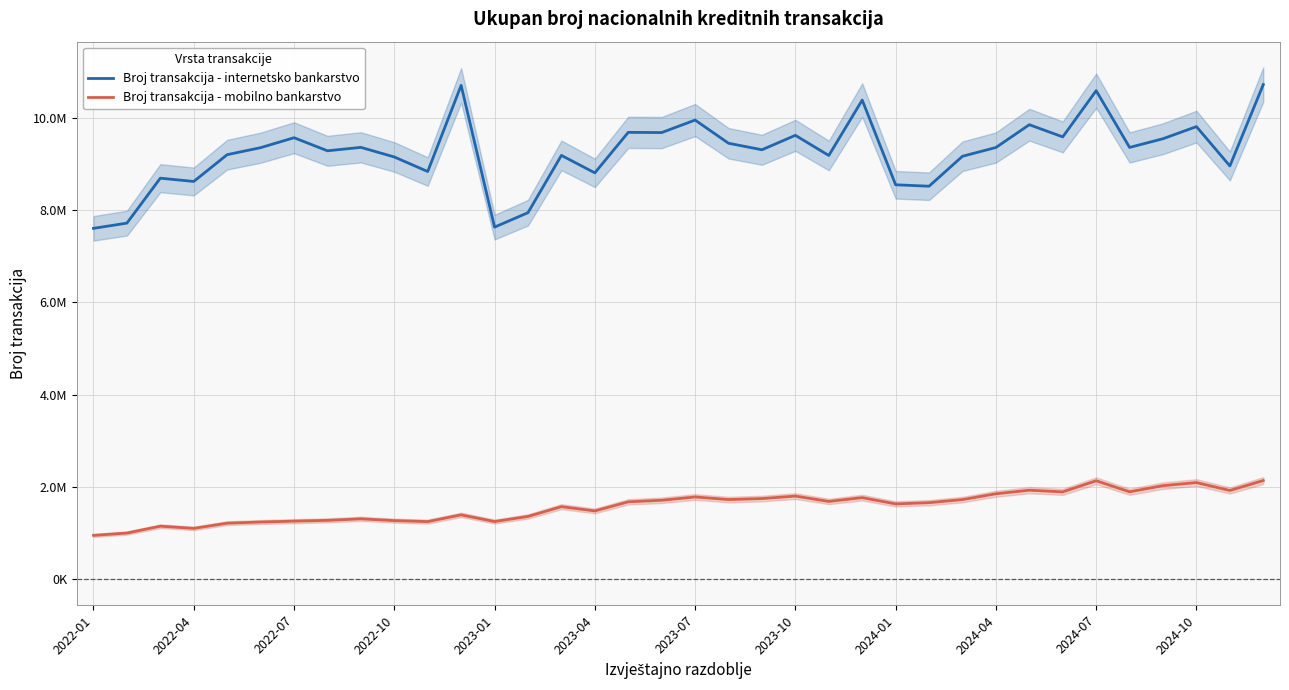

Count the number of data series in this chart.

2